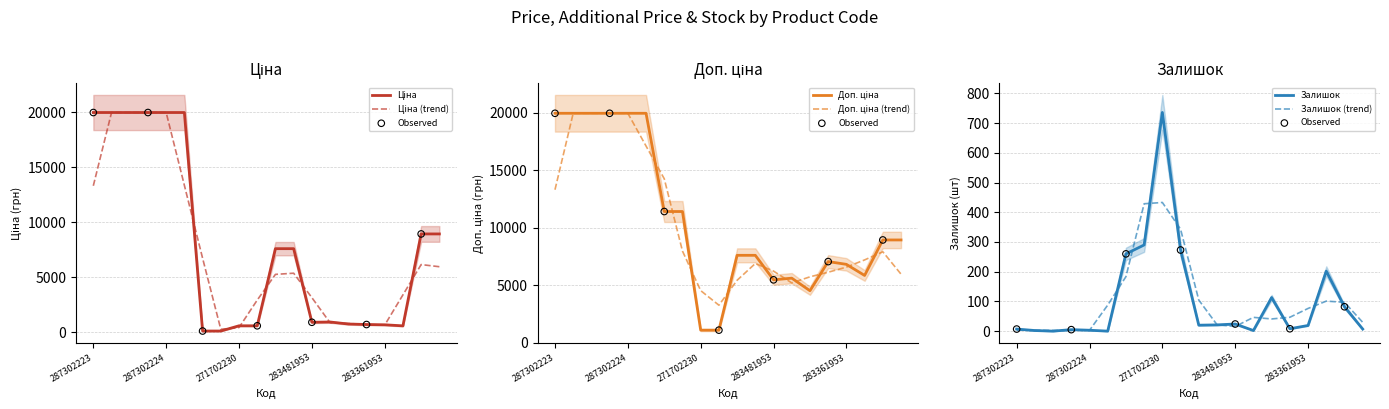

At which category is the sum across all series the highest?

287302223